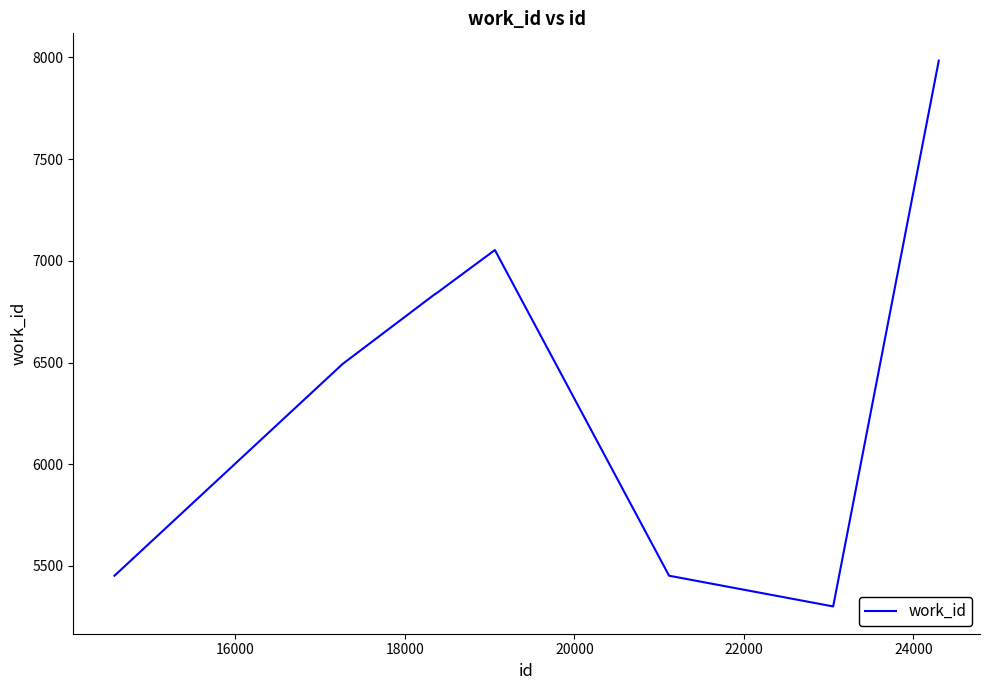

What is the difference between the maximum and minimum values?

2683